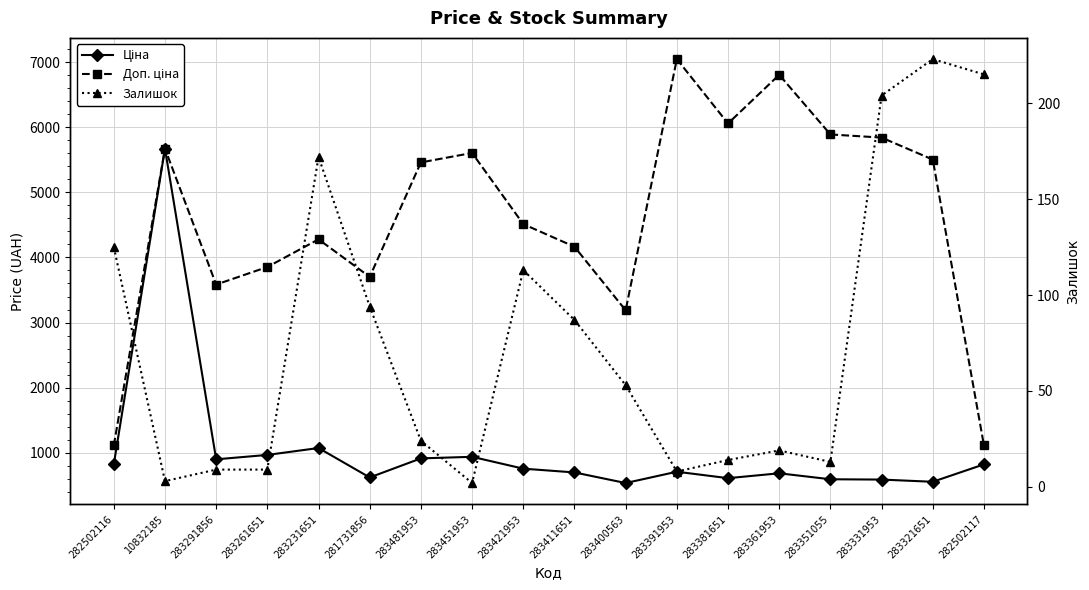

Which category has the lowest value in the Доп. ціна series?

282502116